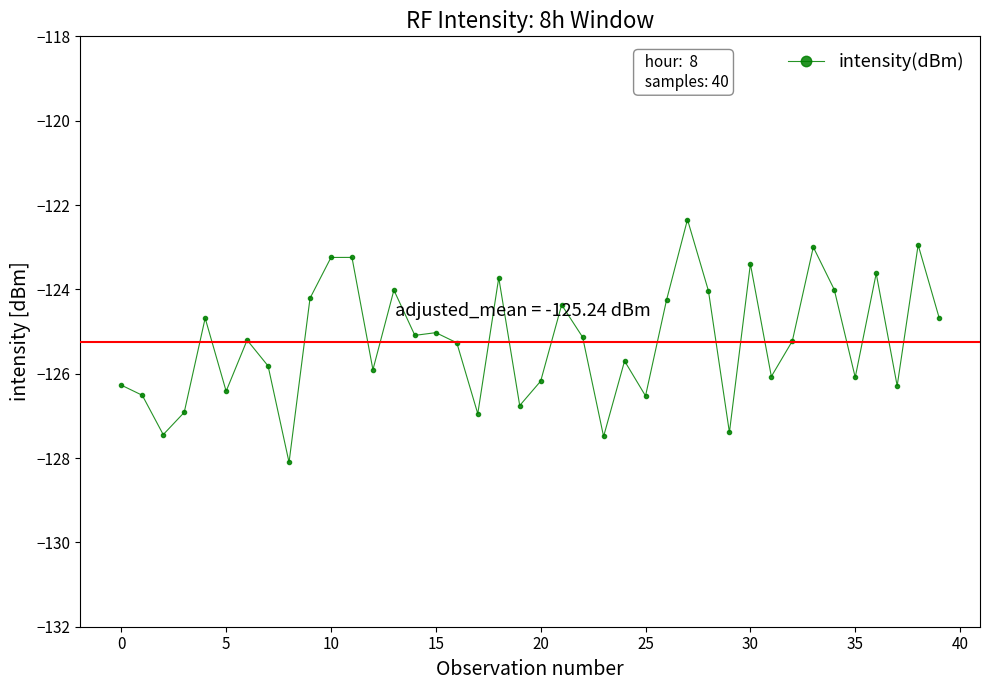

What is the maximum value shown in the chart?

-122.3